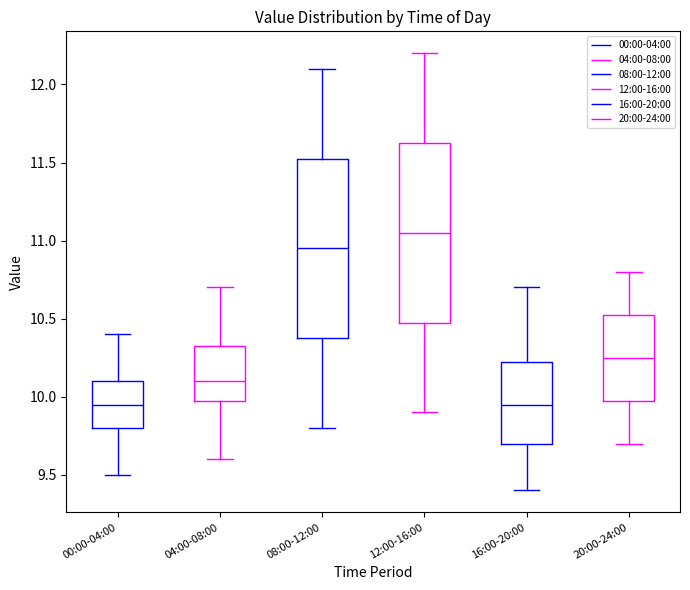

Where is the upper edge of the box for 00:00-04:00 on the y-axis? The values are not printed on the chart, so give them approximately, as read against the axis.

10.10